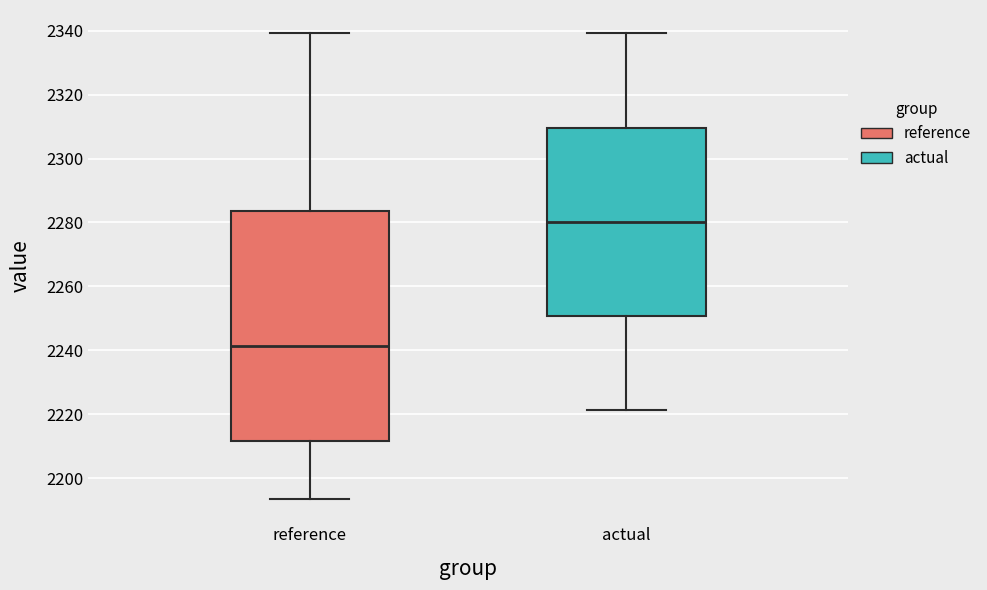

Reading left to right, read every box against the y-axis: the position of its median line, the range the box covers, and the ends of its whiskers. The values are not printed on the chart, so give them approximately, as read against the axis.

reference: median 2242, box 2212 to 2284, whiskers 2194 to 2340
actual: median 2280, box 2250 to 2310, whiskers 2222 to 2340